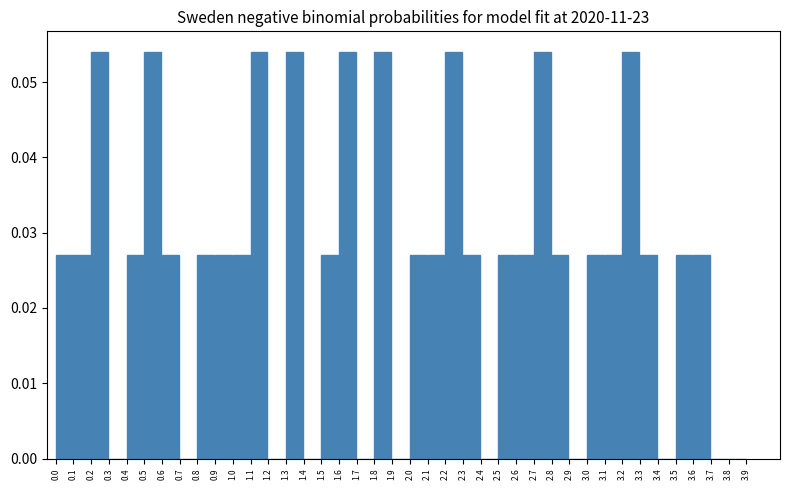

How tall is the bar that spans 0.8 to 0.9 on the x-axis? The values are not printed on the chart, so give them approximately, as read against the axis.

0.027